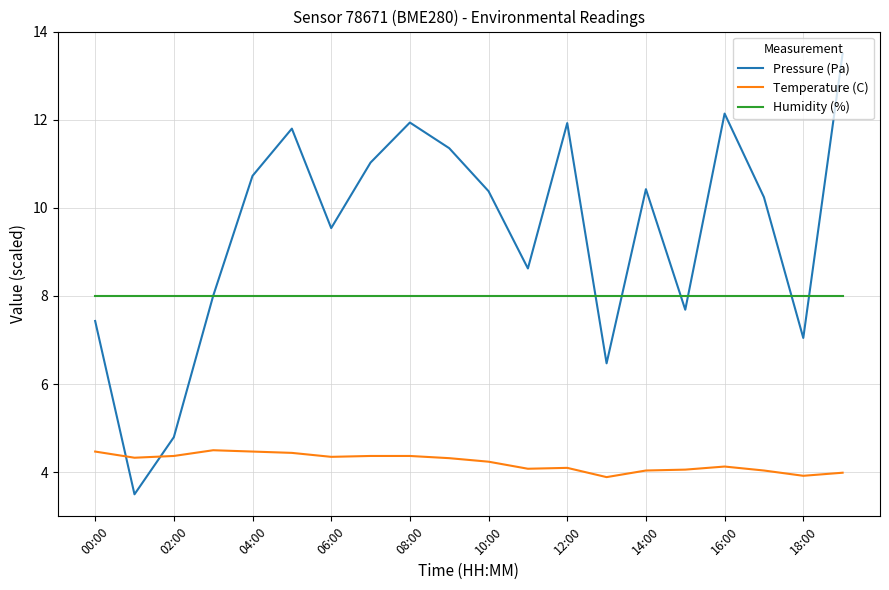

What are all the series names shown in the legend?

Pressure (Pa), Temperature (C), Humidity (%)